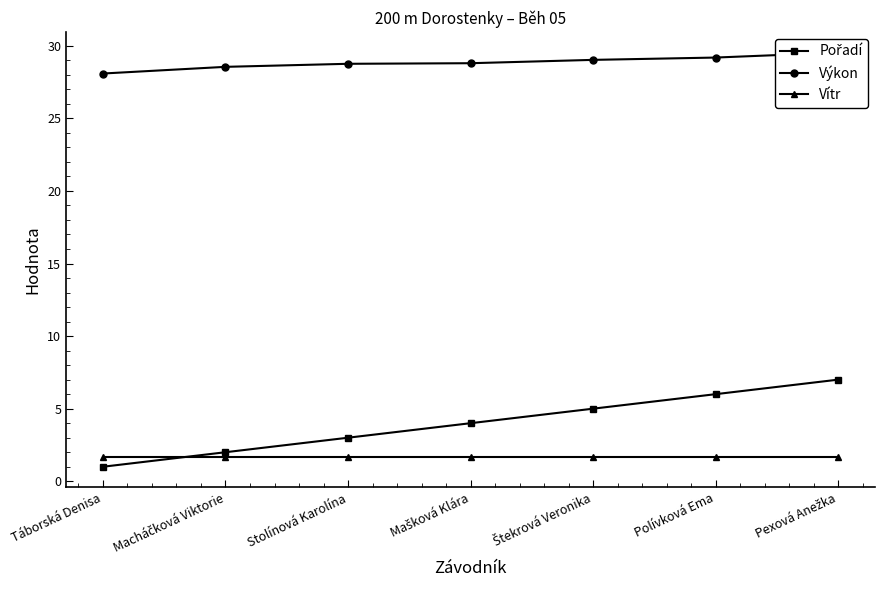

Reading right to left, transcribe all the data shown in this chart.

Pořadí: Pexová Anežka=7.0	Polívková Ema=6.0	Štekrová Veronika=5.0	Mašková Klára=4.0	Stolínová Karolína=3.0	Macháčková Viktorie=2.0	Táborská Denisa=1.0
Výkon: Pexová Anežka=29.5	Polívková Ema=29.2	Štekrová Veronika=29.0	Mašková Klára=28.8	Stolínová Karolína=28.8	Macháčková Viktorie=28.6	Táborská Denisa=28.1
Vítr: Pexová Anežka=1.7	Polívková Ema=1.7	Štekrová Veronika=1.7	Mašková Klára=1.7	Stolínová Karolína=1.7	Macháčková Viktorie=1.7	Táborská Denisa=1.7